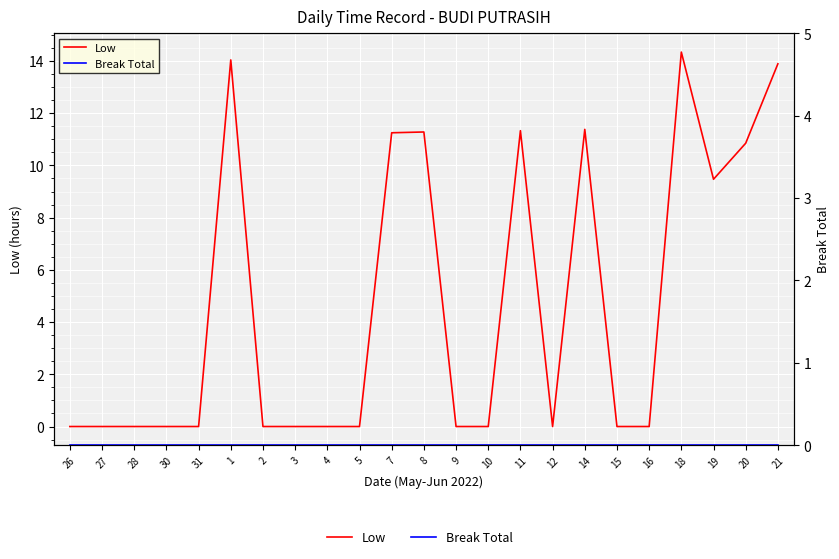

Is this an area chart (filled region under the line)?

No